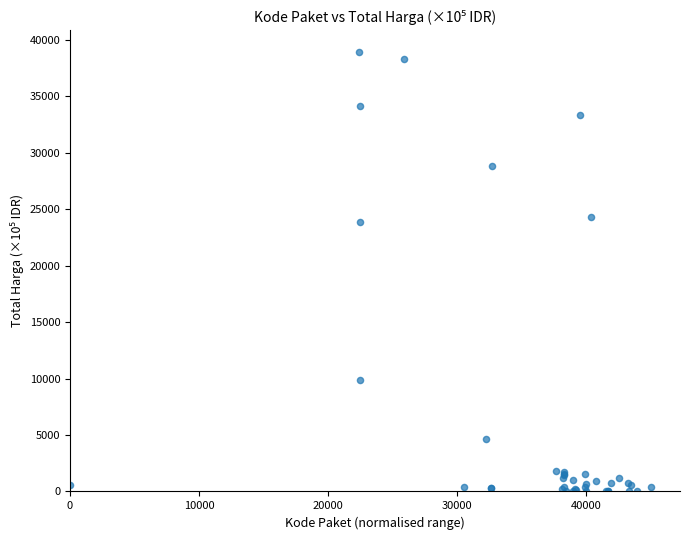

What Y value in the scatter plot is closest to 19456?

23897.4